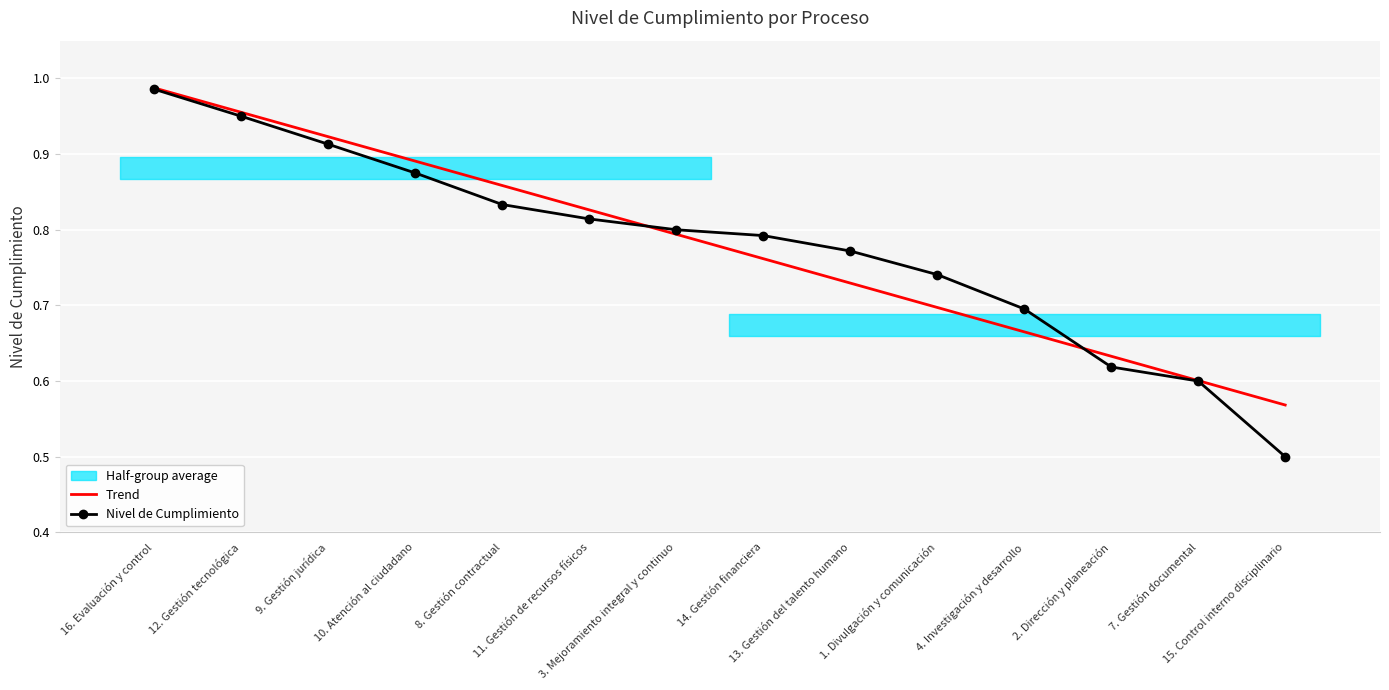

What is the label of the 6th point from the right?

13. Gestión del talento humano